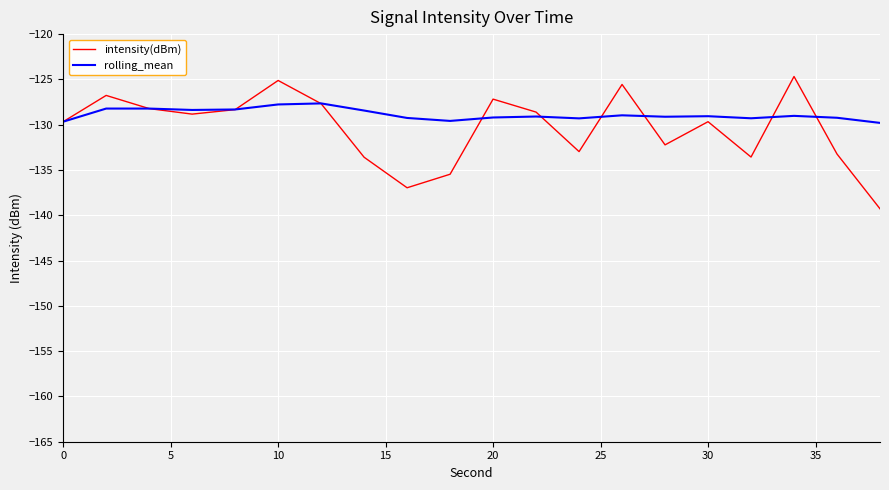

Which series has the widest spread of values?

intensity(dBm)